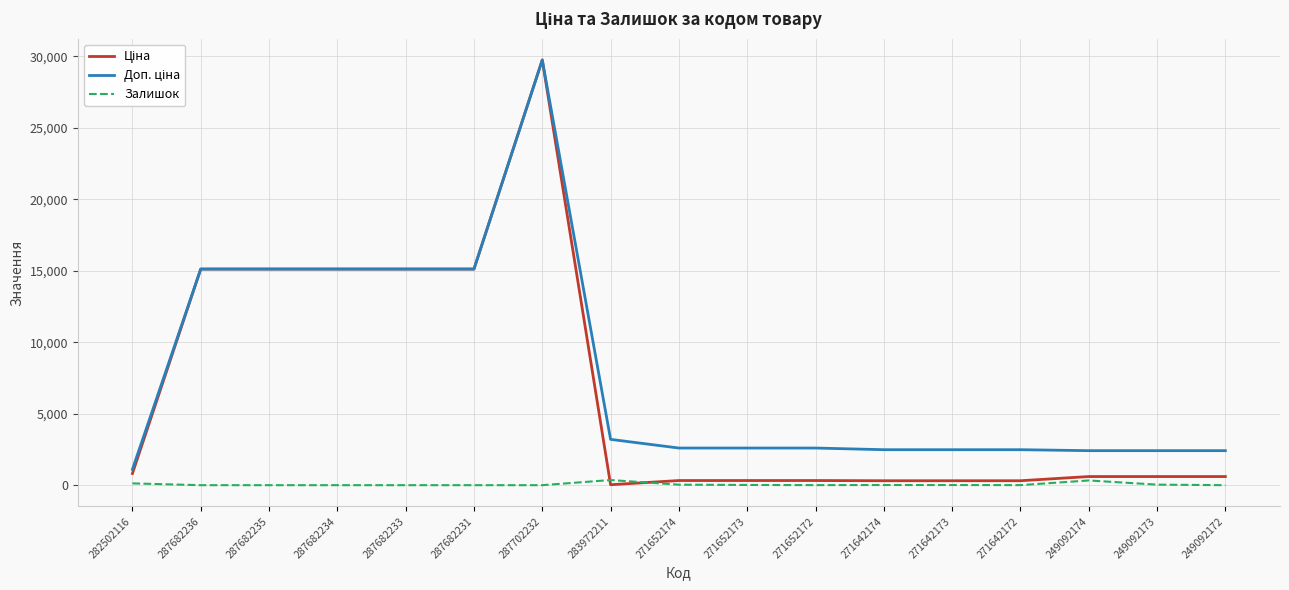

What is the total value across all series at 287682235?

30240.0